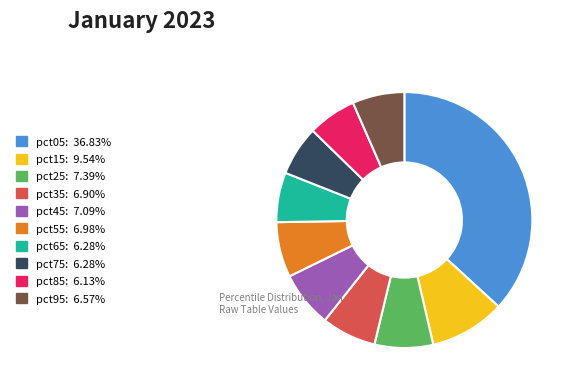

Is the sum of pct65 and pct75 greater than half?

No